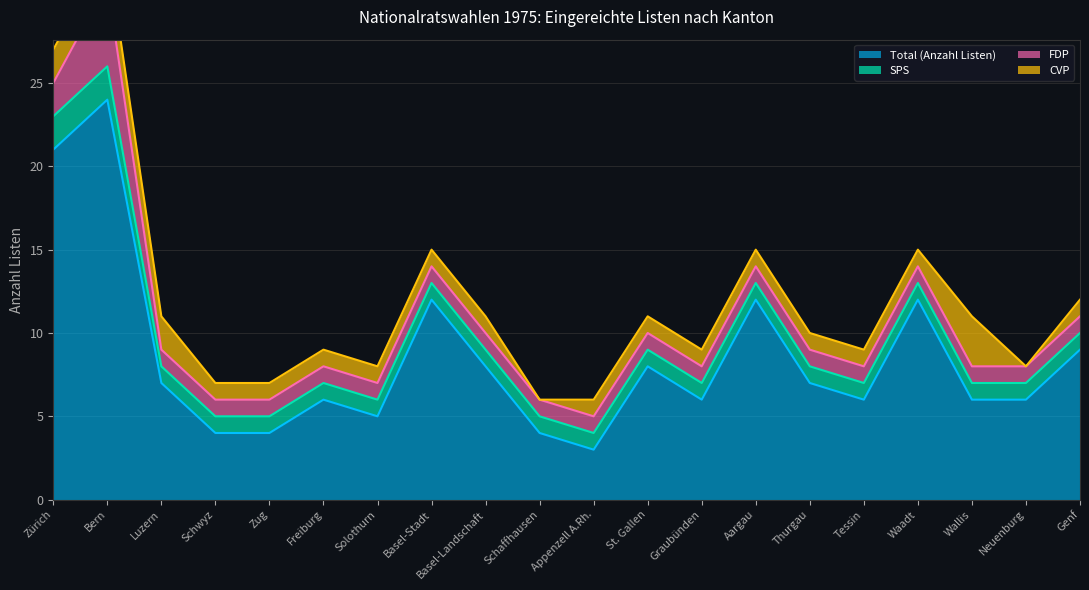

True or false: SPS and Total (Anzahl Listen) intersect in this chart.

False